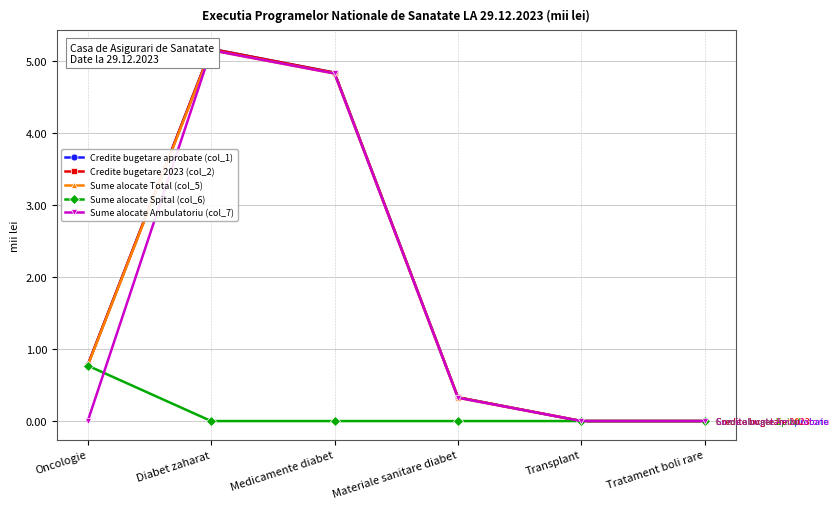

What position from the left is Materiale sanitare diabet?

4